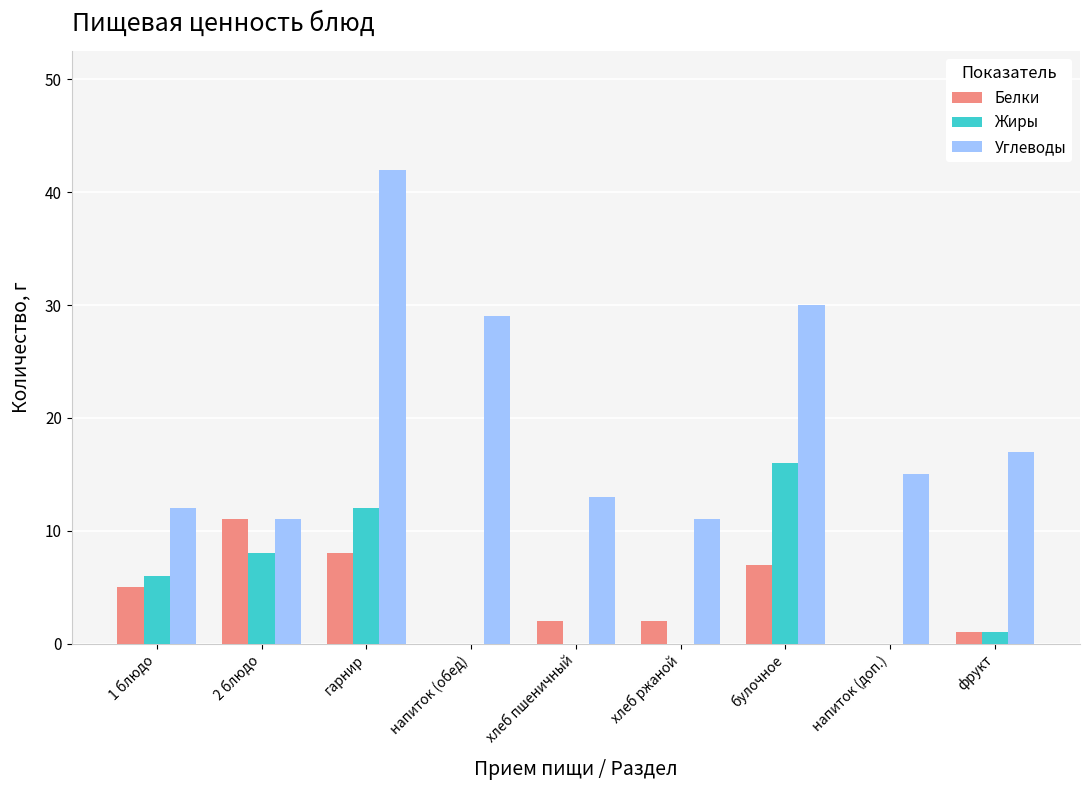

The Углеводы series shows 42 at гарнир. True or false?

True